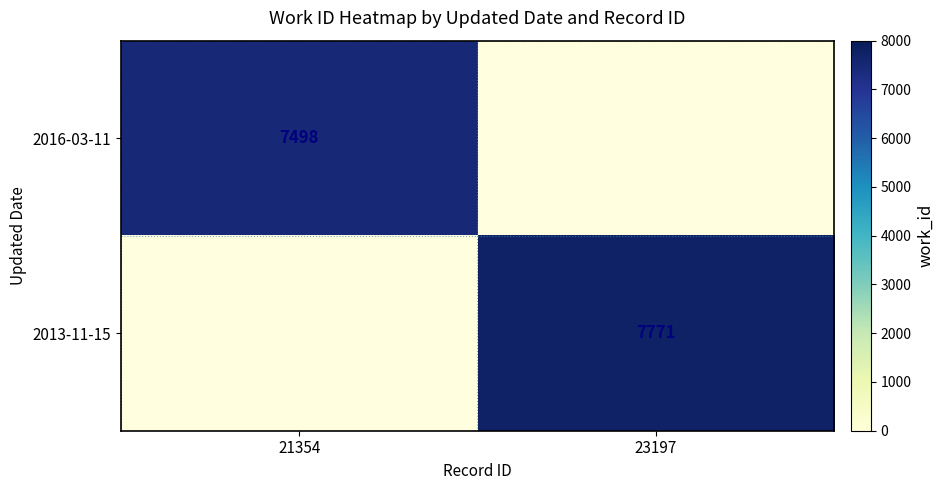

The value of 2016-03-11 at 21354 is 3384.4. True or false?

False